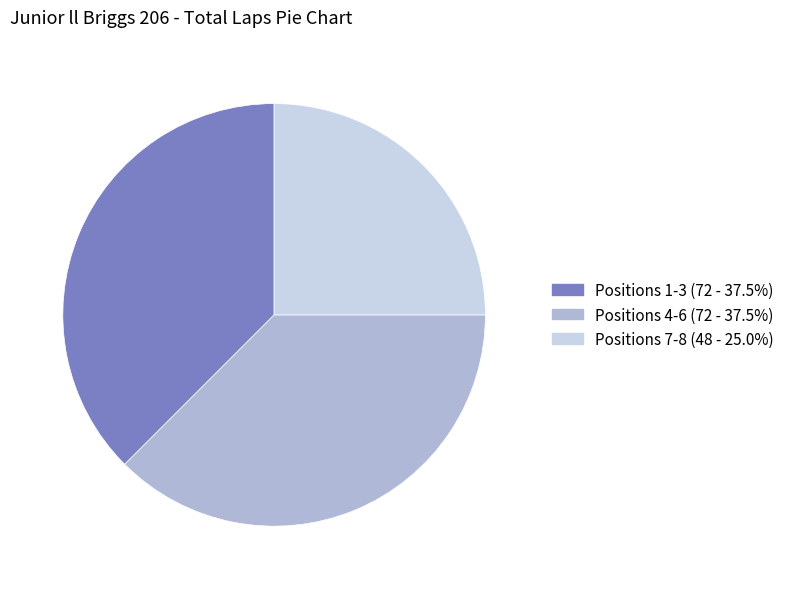

How many slices are in this pie chart?

3